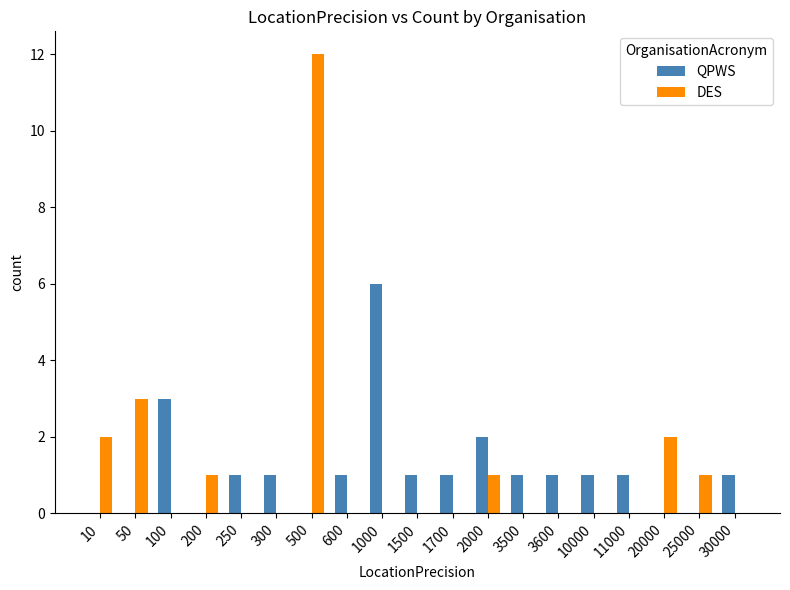

At which category is the sum across all series the highest?

500